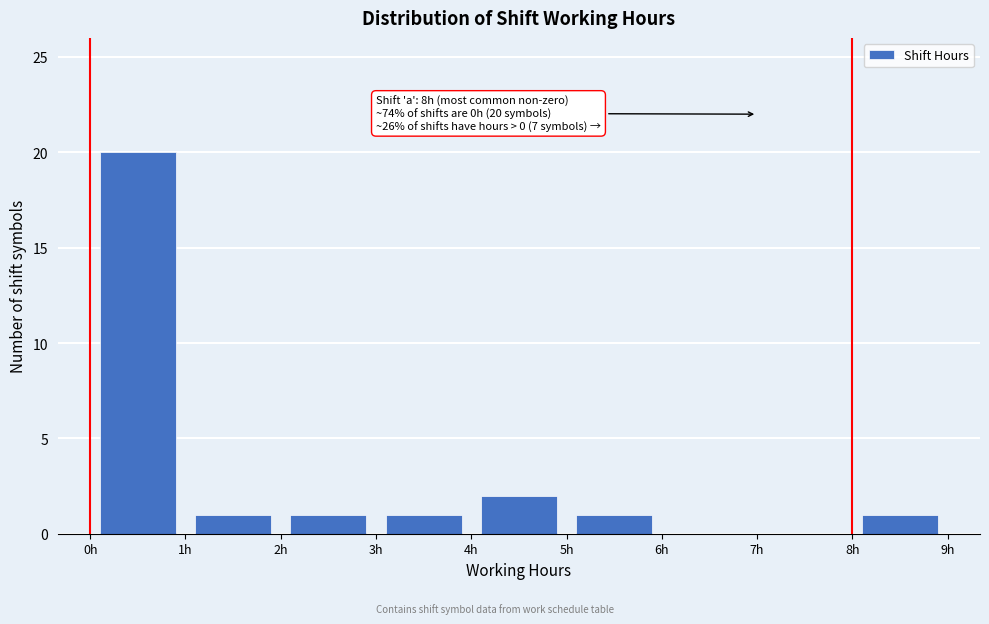

Which range on the x-axis has the tallest bar?

0 to 1